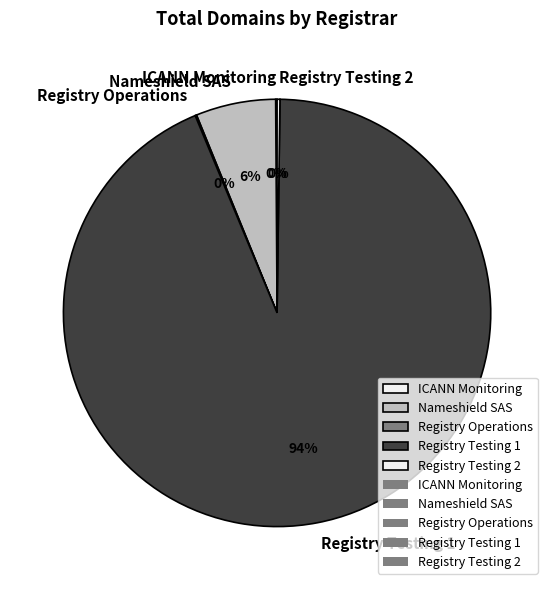

Which category accounts for the majority?

Registry Testing 1